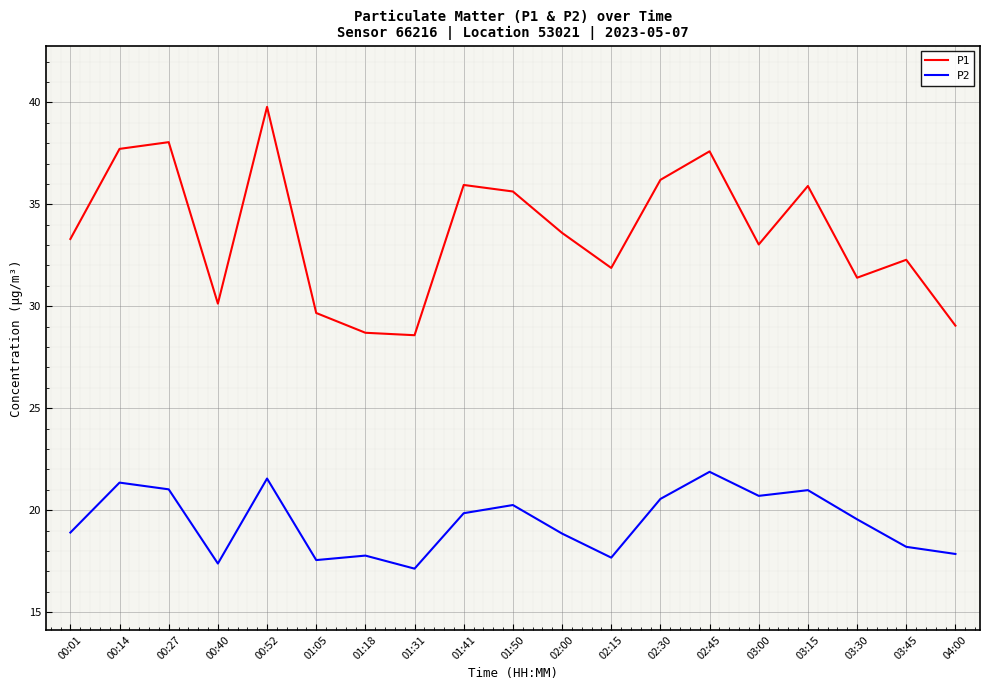

Which series has the widest spread of values?

P1